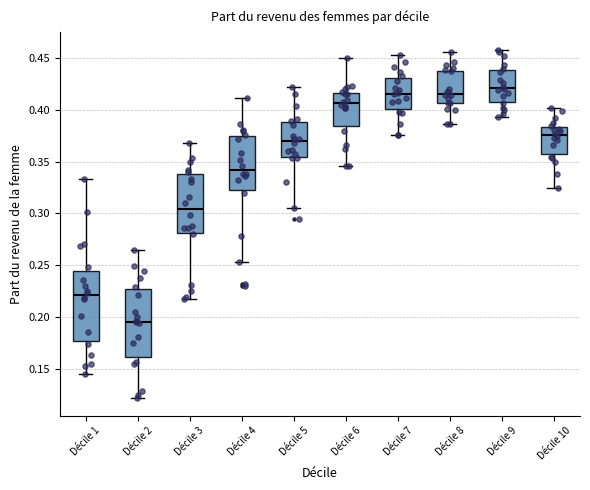

Reading left to right, read every box against the y-axis: the position of its median line, the range the box covers, and the ends of its whiskers. The values are not printed on the chart, so give them approximately, as read against the axis.

Décile 1: median 0.220, box 0.175 to 0.245, whiskers 0.145 to 0.335
Décile 2: median 0.195, box 0.160 to 0.225, whiskers 0.120 to 0.265
Décile 3: median 0.305, box 0.280 to 0.340, whiskers 0.220 to 0.370
Décile 4: median 0.340, box 0.325 to 0.375, whiskers 0.255 to 0.410
Décile 5: median 0.370, box 0.355 to 0.390, whiskers 0.305 to 0.420
Décile 6: median 0.405, box 0.385 to 0.415, whiskers 0.345 to 0.450
Décile 7: median 0.415, box 0.400 to 0.430, whiskers 0.375 to 0.455
Décile 8: median 0.415, box 0.405 to 0.440, whiskers 0.385 to 0.455
Décile 9: median 0.420, box 0.410 to 0.440, whiskers 0.395 to 0.460
Décile 10: median 0.375, box 0.355 to 0.385, whiskers 0.325 to 0.400